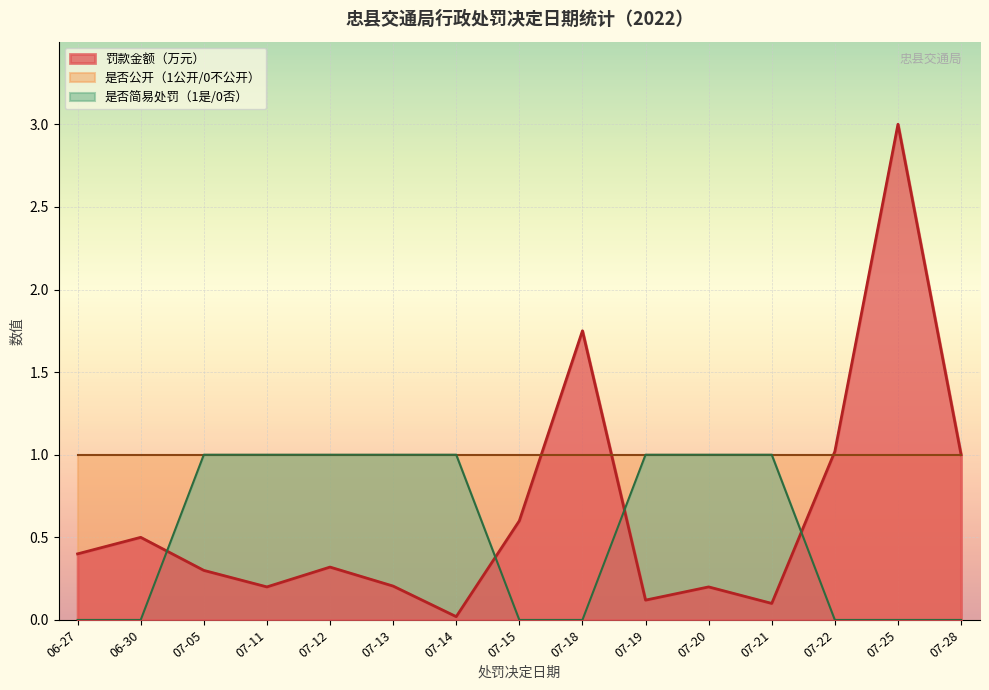

At how many categories does at least one series exceed 0?

15